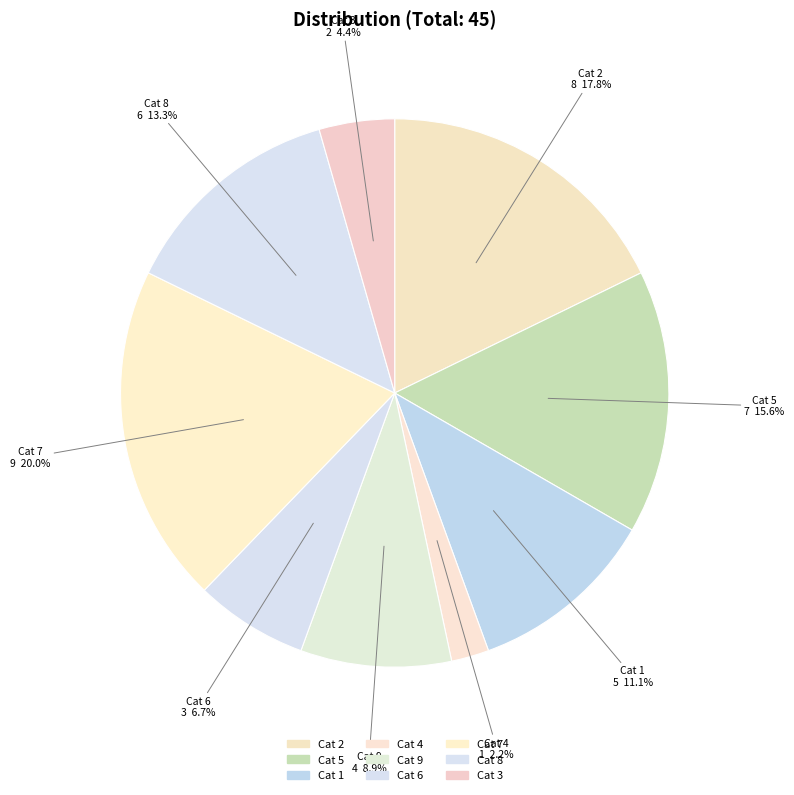

Count the number of slices in the pie.

9